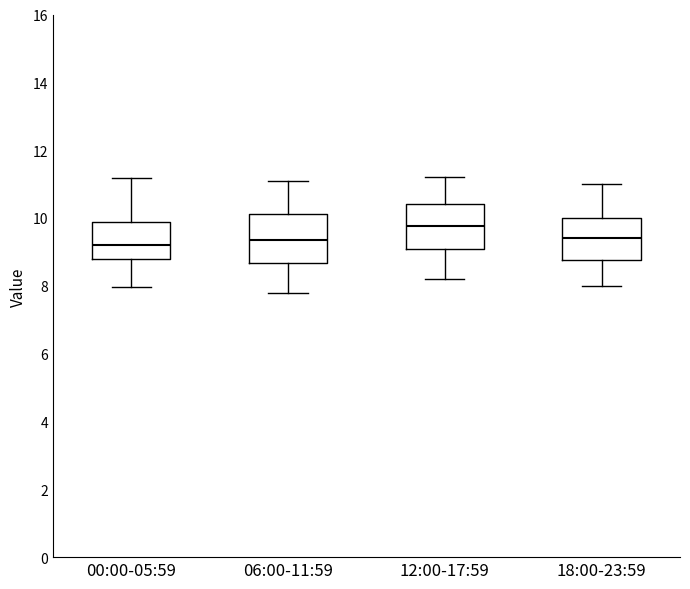

Where is the lower edge of the box for 12:00-17:59 on the y-axis? The values are not printed on the chart, so give them approximately, as read against the axis.

9.0